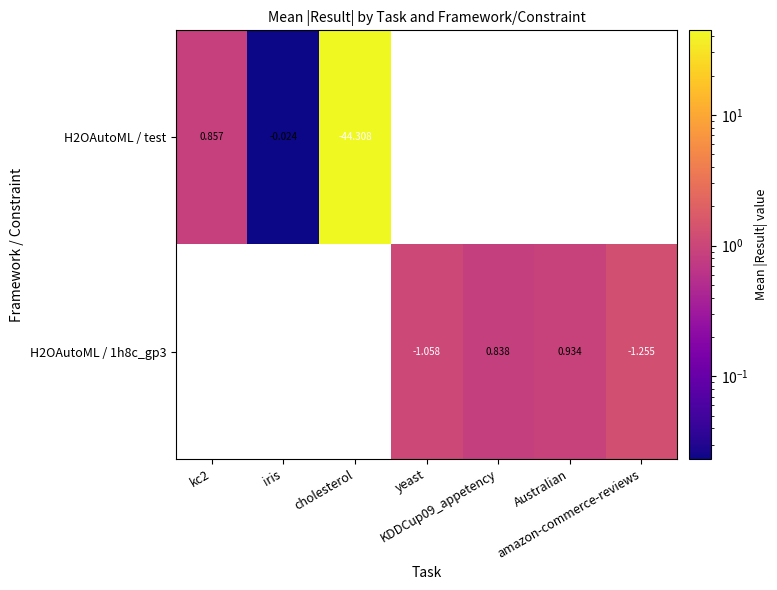

What is the sum of the H2OAutoML / test values at cholesterol and iris?

44.3